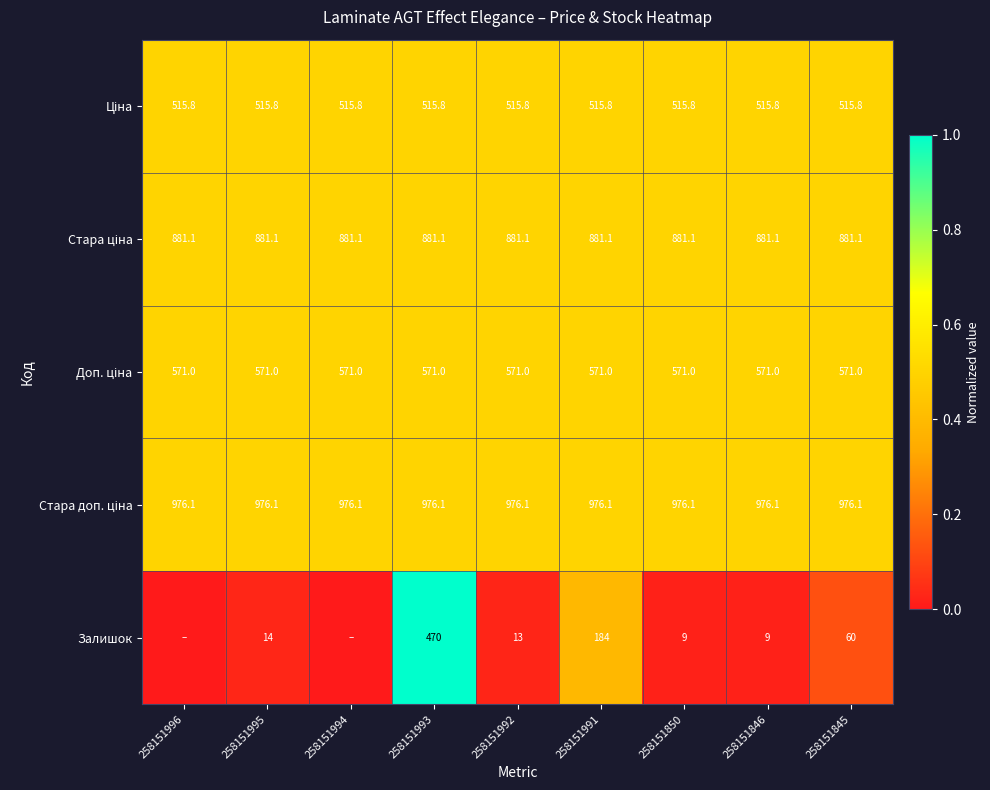

What is the sum of the Залишок values at 258151995 and 258151850?

23.0